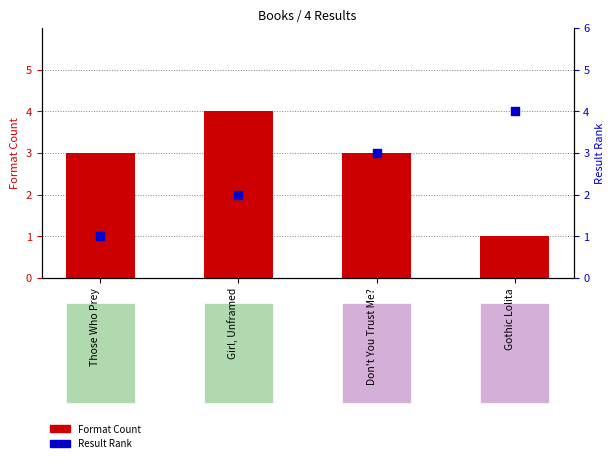

What is the total value across all series at Gothic Lolita?

5